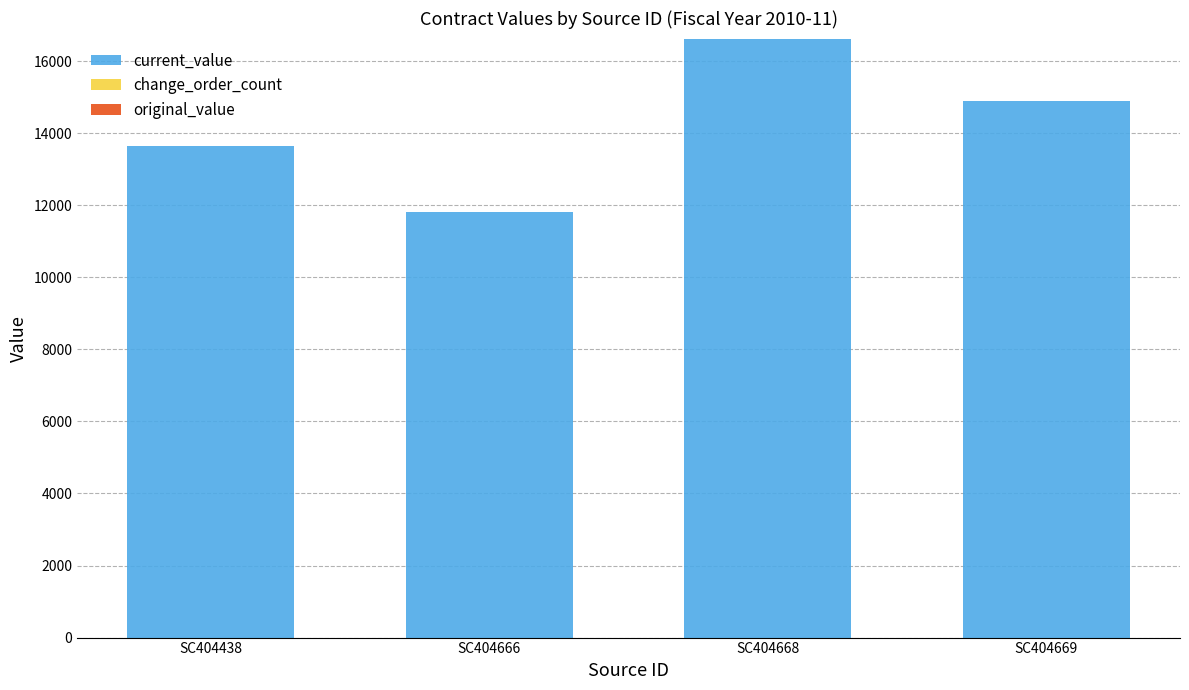

At which category is the sum across all series the highest?

SC404668